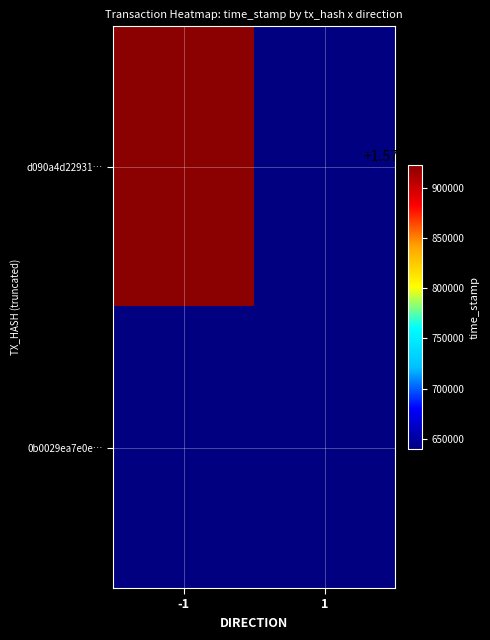

At how many categories does at least one series exceed 1574677198?

1